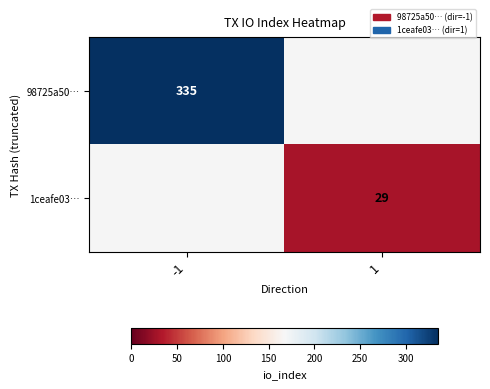

The 1ceafe03… series shows 29 at 1. True or false?

True